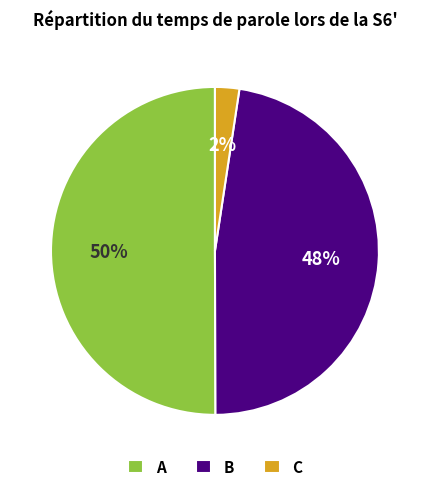

Is the sum of C and A greater than half?

Yes